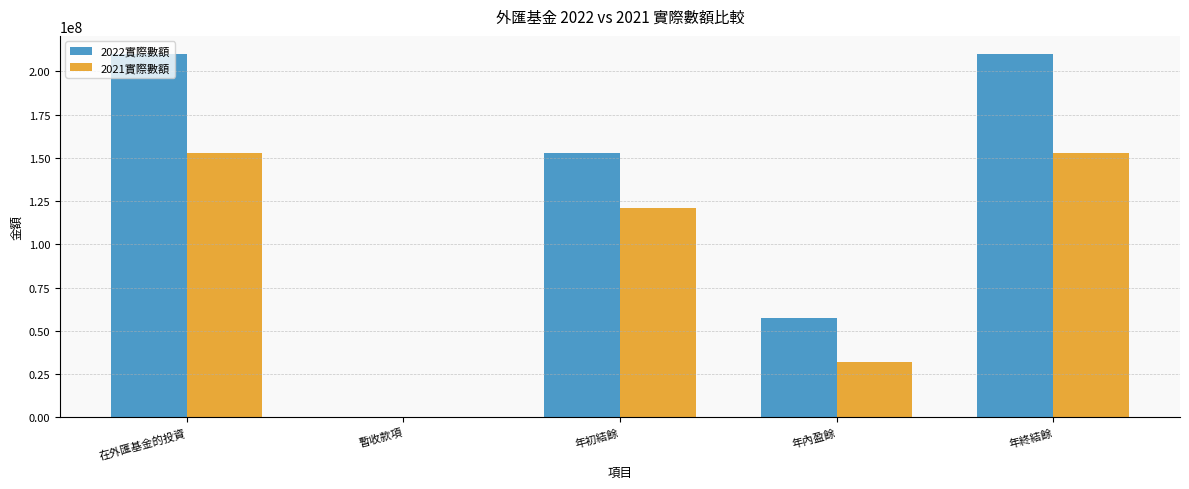

What is the approximate value of 2022實際數額 at 暫收款項, to the nearest 50?

-300